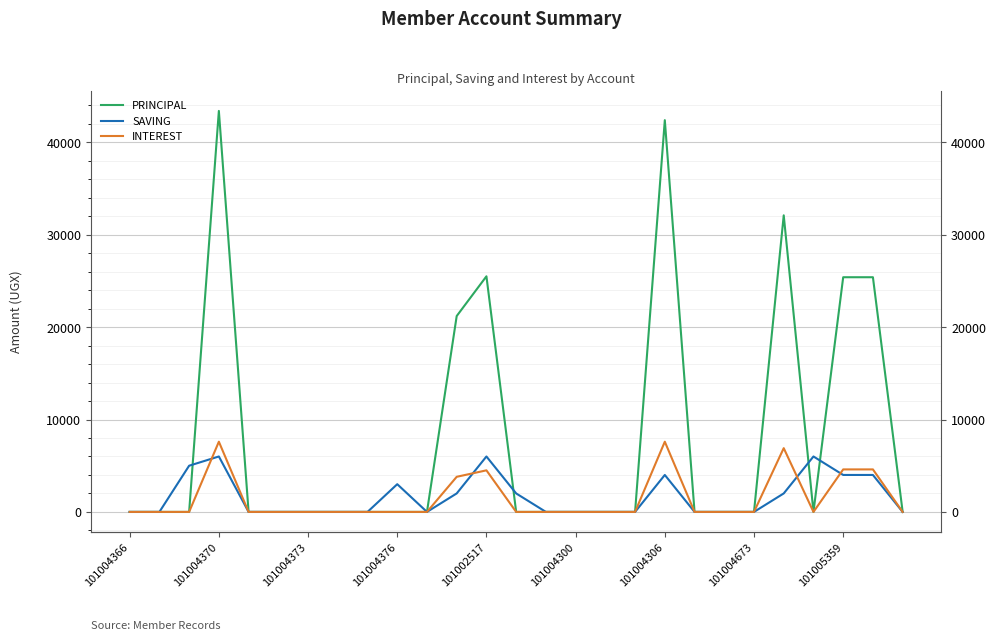

Which has a higher value, 22 or 18?

18